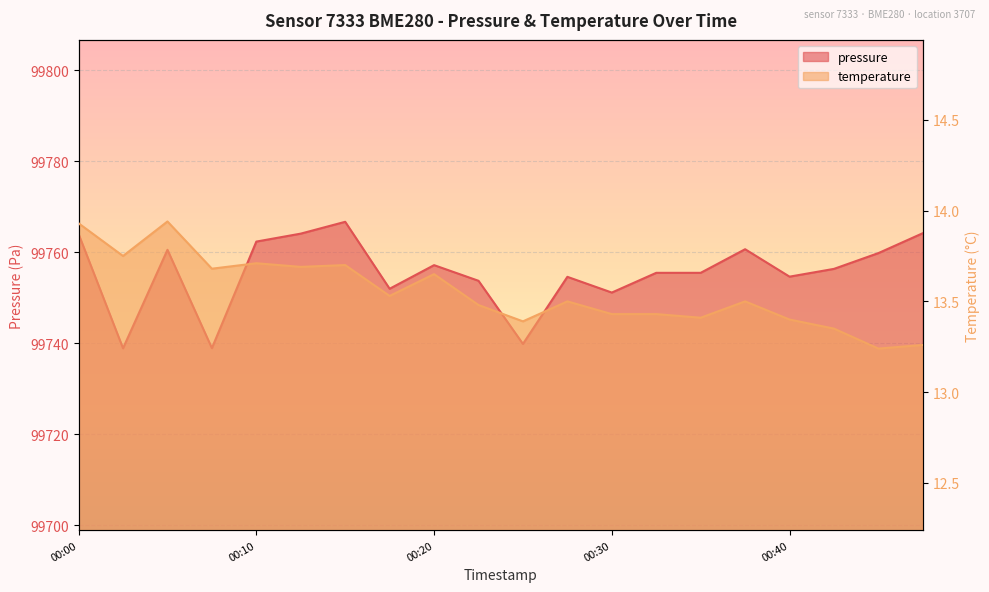

At which label does temperature reach its peak?

00:05